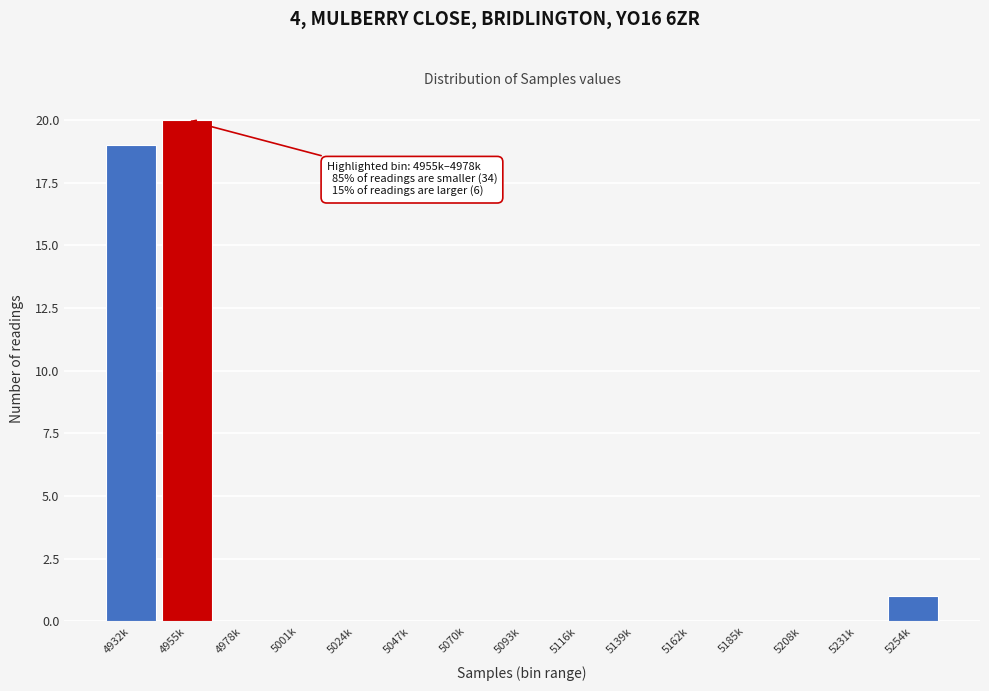

Reading right to left, extract all data points from this chart.

5254k=1	5231k=0	5208k=0	5185k=0	5162k=0	5139k=0	5116k=0	5093k=0	5070k=0	5047k=0	5024k=0	5001k=0	4978k=0	4955k=20	4932k=19